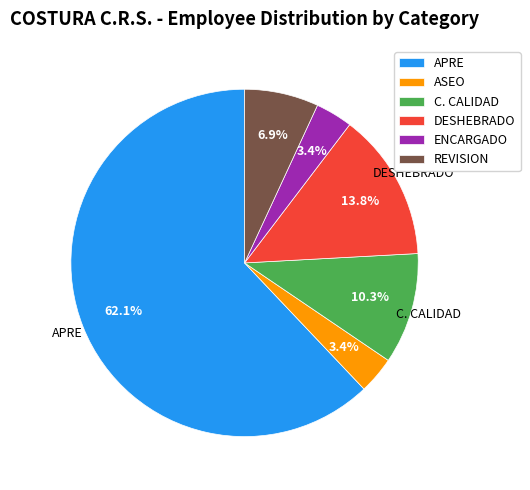

How many segments does this pie chart have?

6